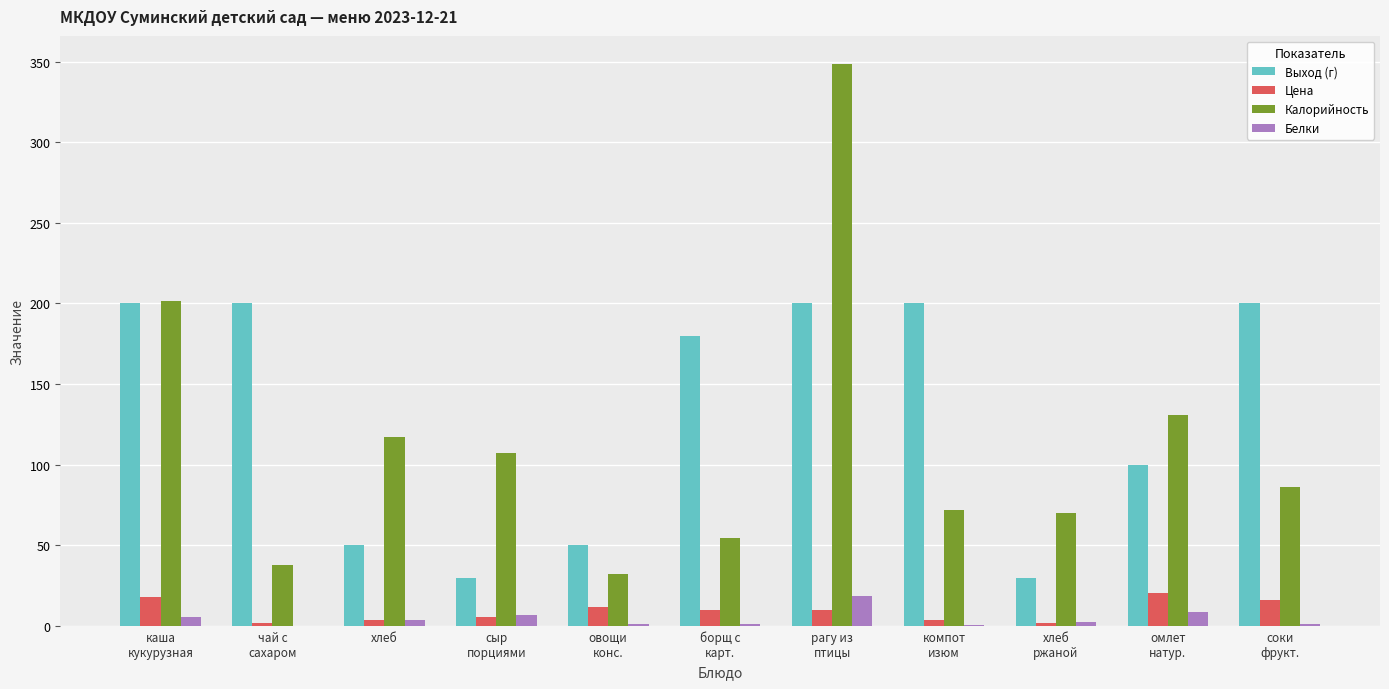

What is the sum of all Выход (г) values?

1440.0